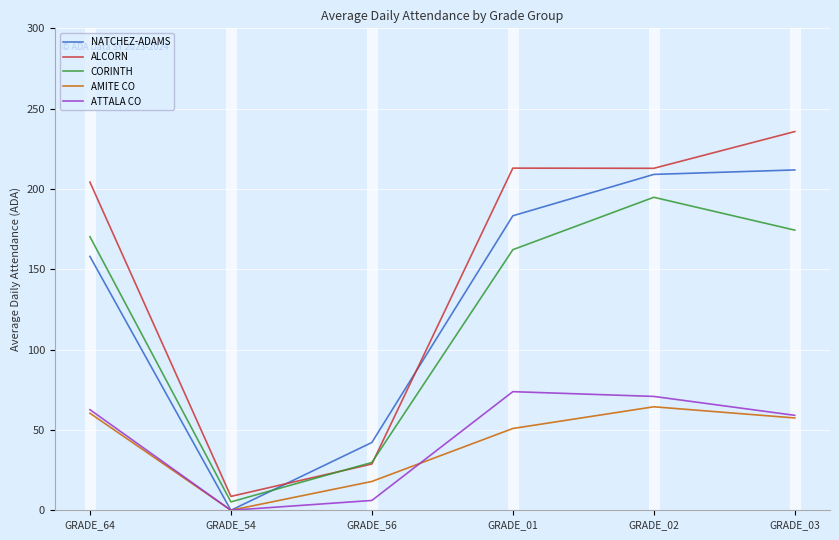

Which series has the widest spread of values?

ALCORN